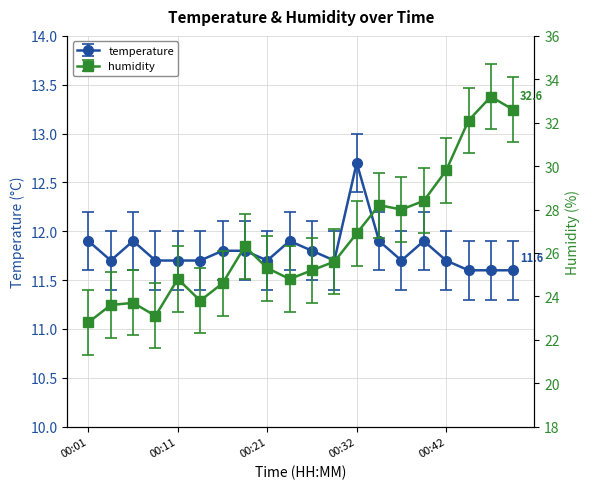

What are all the series names shown in the legend?

temperature, humidity